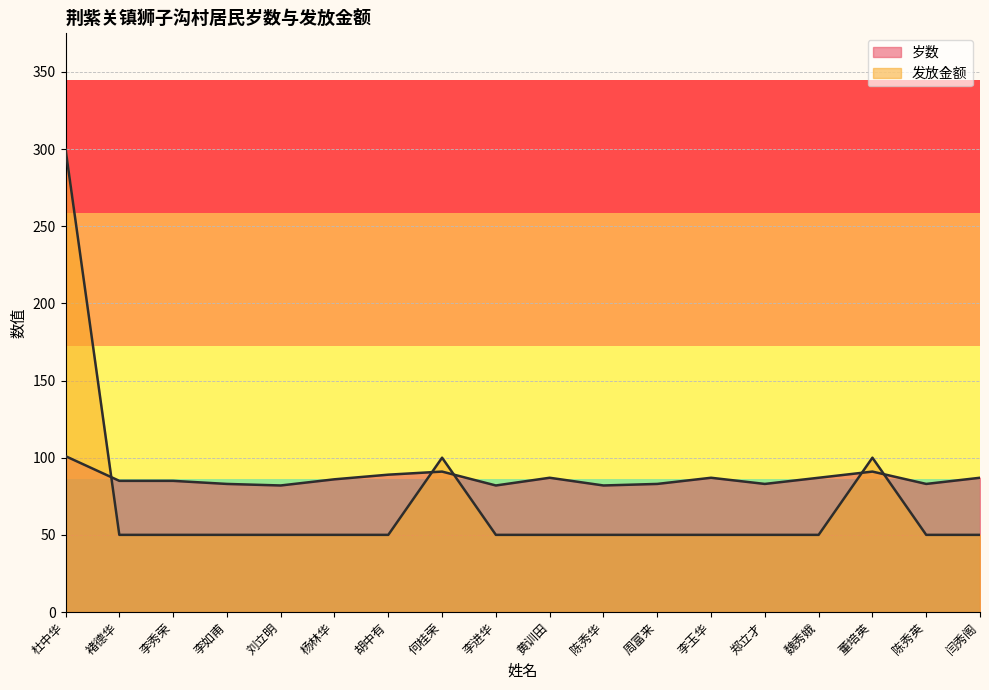

How many lines are shown in the chart?

2